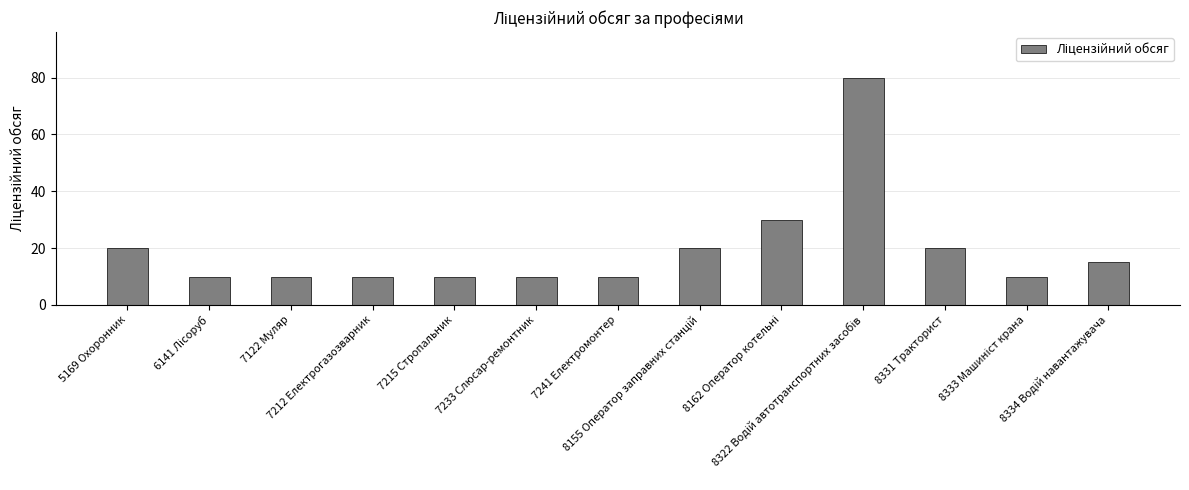

Count the number of data series in this chart.

1